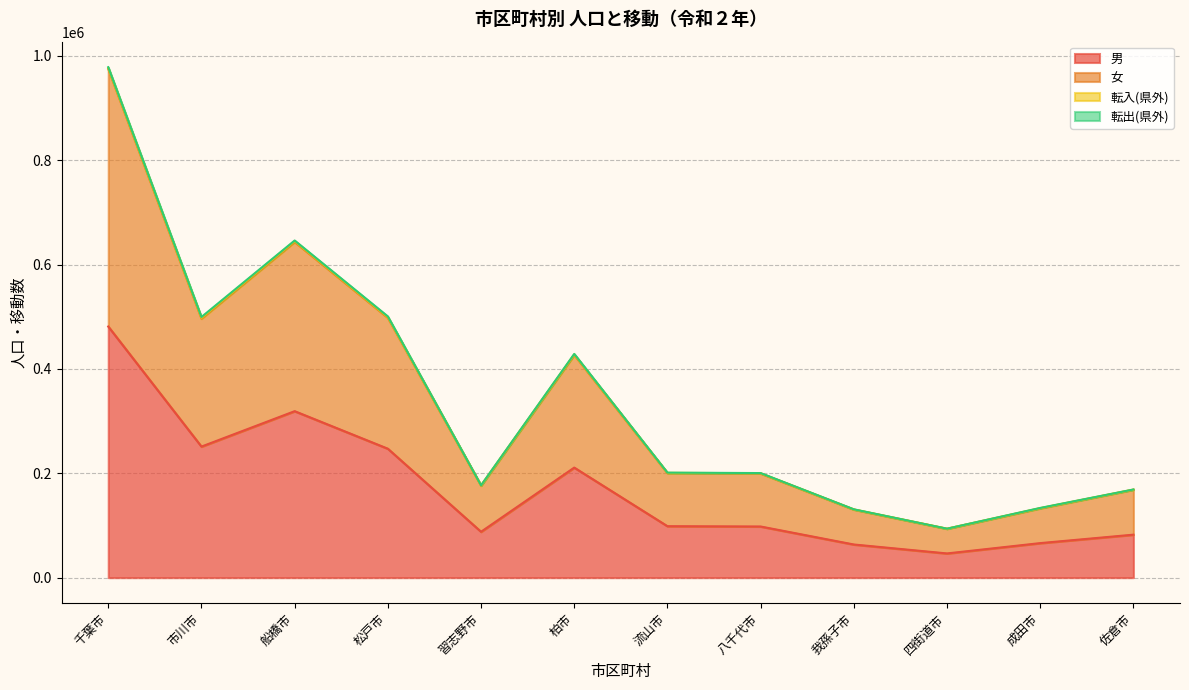

At which category is the sum across all series the highest?

千葉市